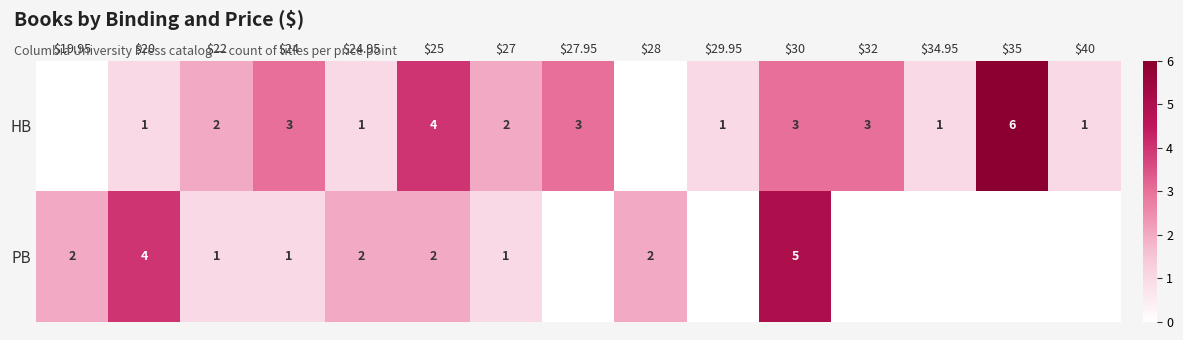

True or false: HB has a value of 2 at $24.

False